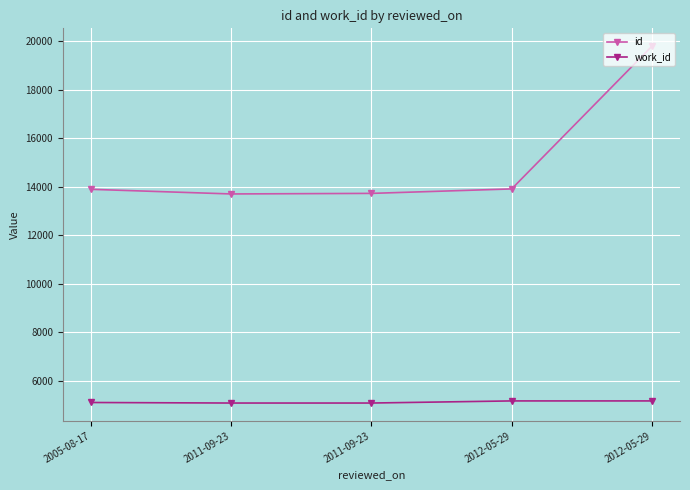

How many data points in id are less than 13890?

2